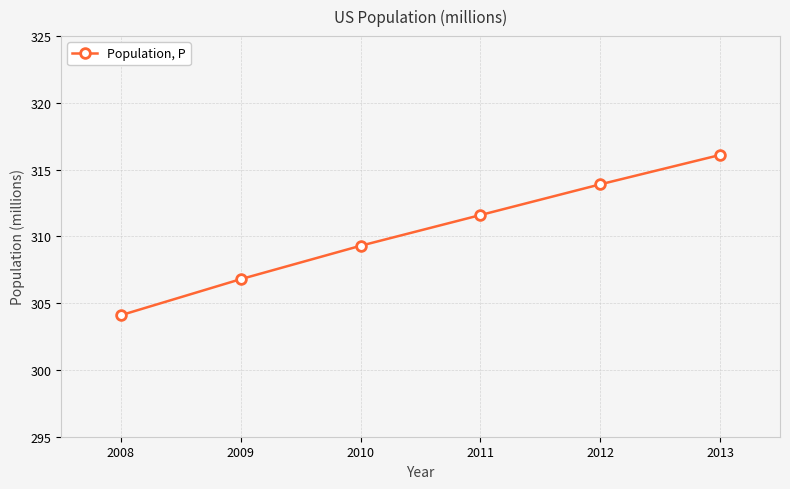

Reading right to left, transcribe all the data shown in this chart.

2013=316.1	2012=313.9	2011=311.6	2010=309.3	2009=306.8	2008=304.1